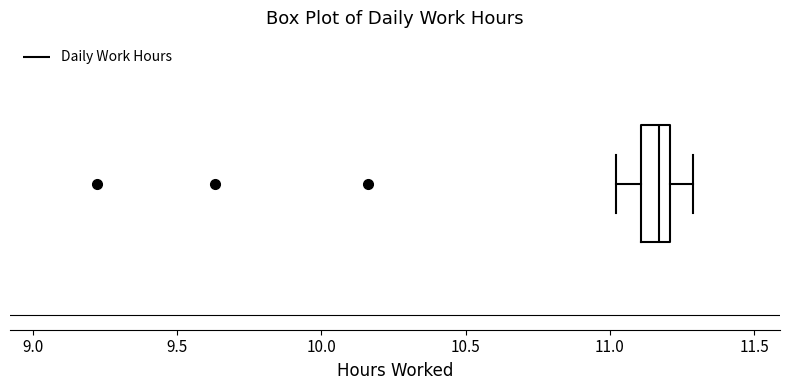

Transcribe this box plot: give where the median line is, the range the box spans, and where the two whiskers end, as read against the x-axis. The values are not printed on the chart, so give them approximately, as read against the axis.

median 11.15, box 11.10 to 11.20, whiskers 11.00 to 11.30